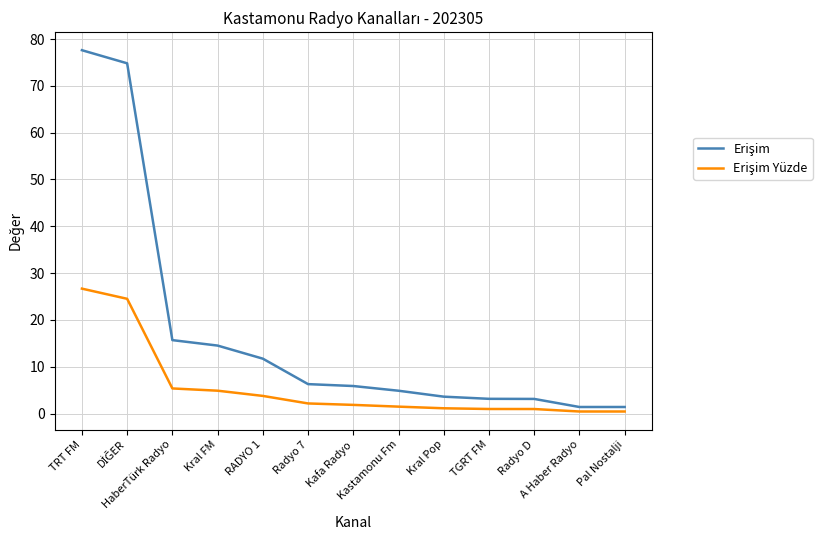

What is the maximum value shown in the chart?

77.6